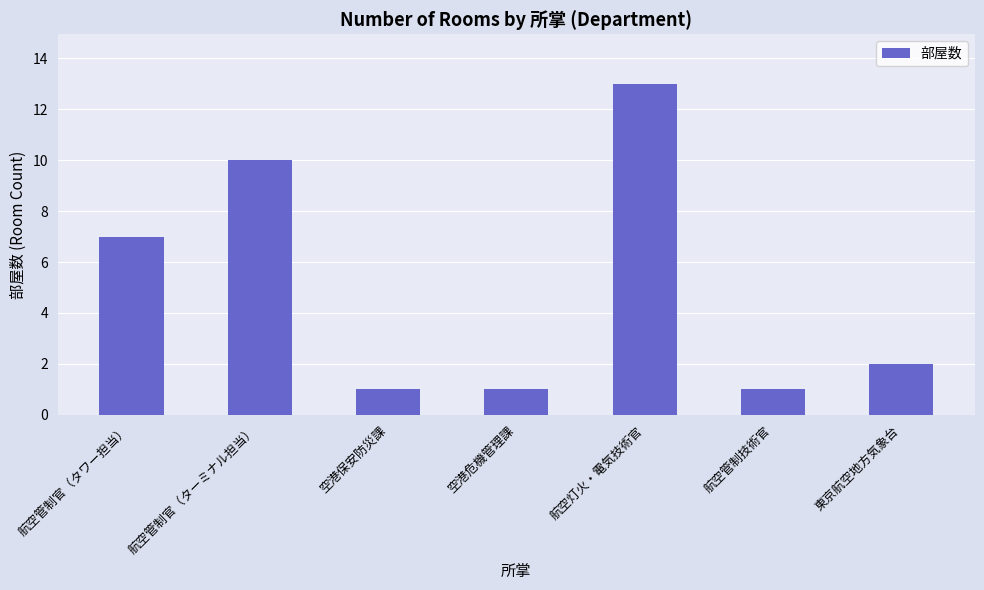

Reading right to left, what are all the values shown in this chart?

2	1	13	1	1	10	7